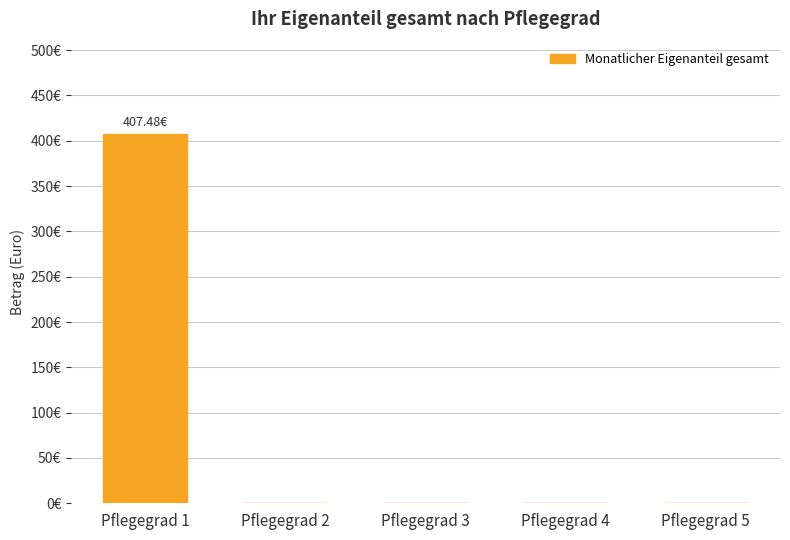

What is the greatest value displayed?

407.5